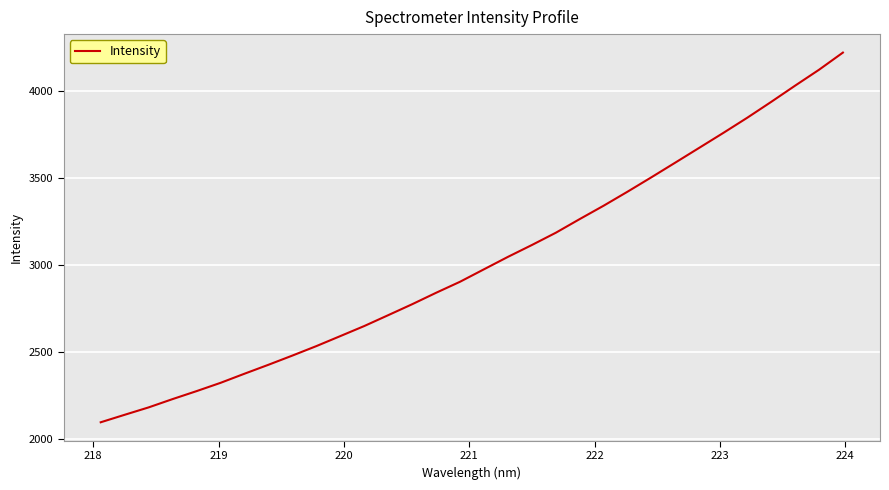

What is the maximum value shown in the chart?

4218.2